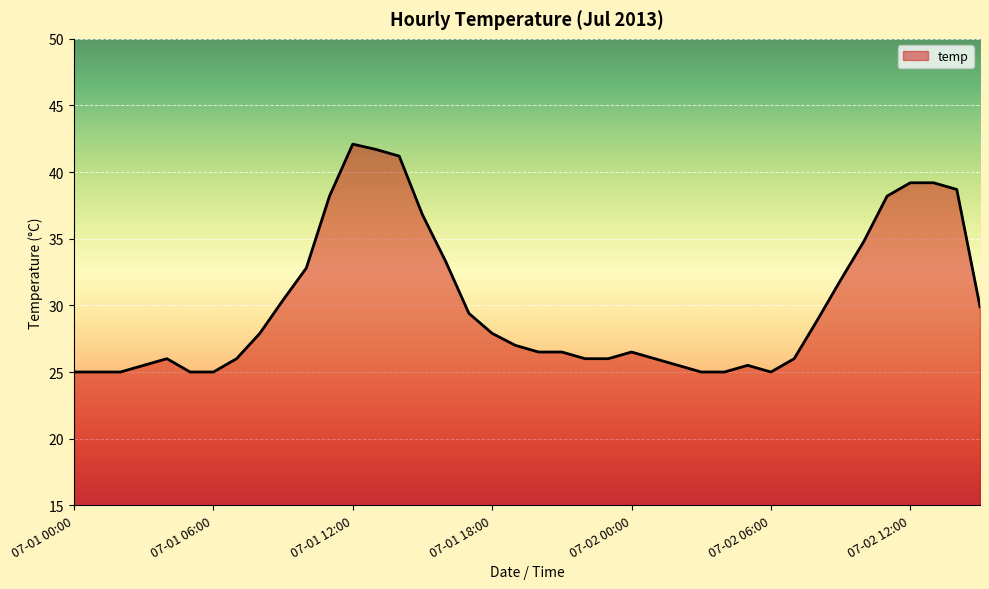

What is the smallest value displayed?

25.0